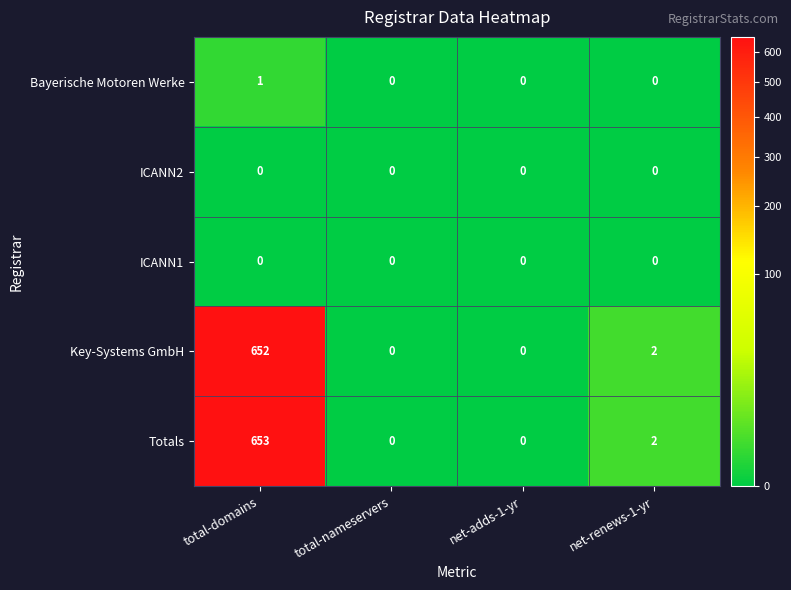

True or false: Bayerische Motoren Werke has a value of 0 at net-adds-1-yr.

True